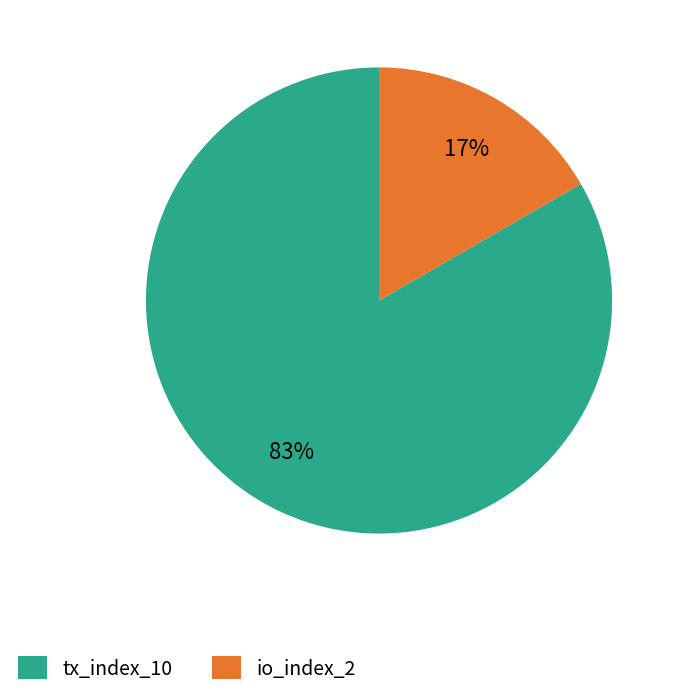

Do io_index_2 and tx_index_10 together represent more than half of the pie?

Yes